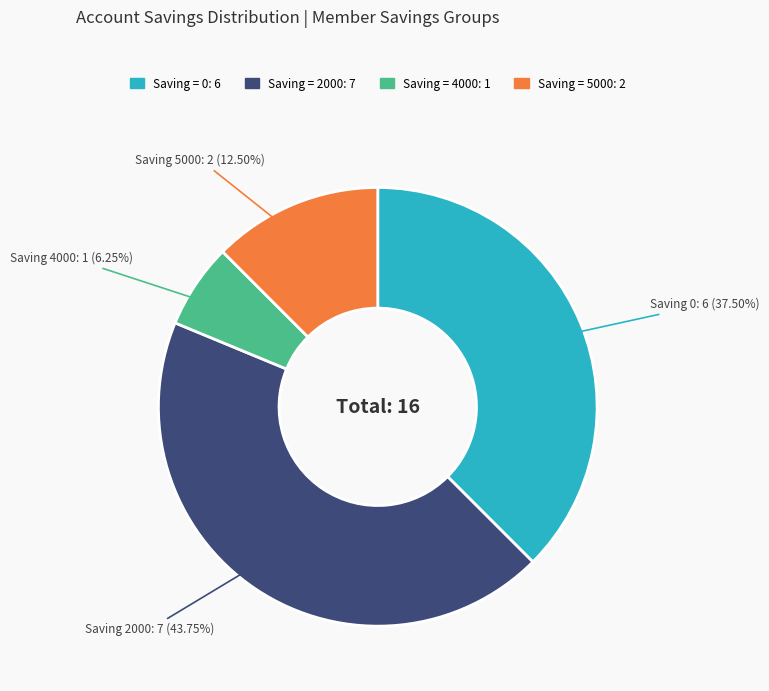

Does any single category account for the majority?

No